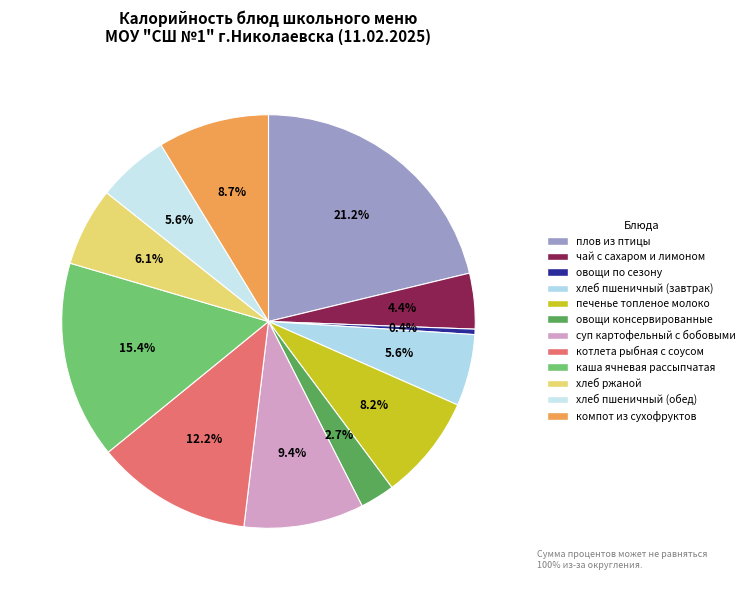

Count the number of slices in the pie.

12